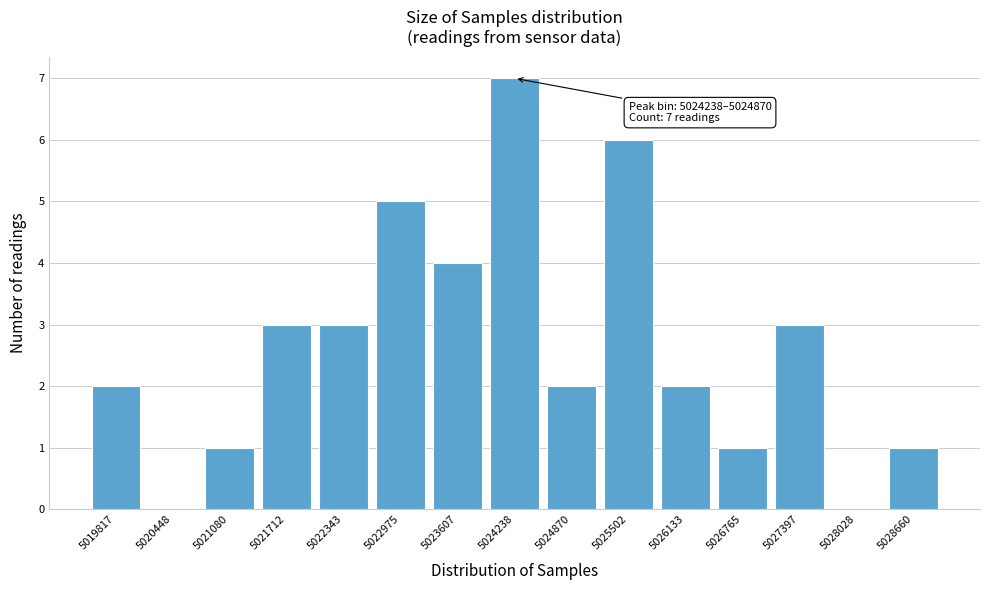

Reading left to right, extract all data points from this chart.

5019817=2	5020448=0	5021080=1	5021712=3	5022343=3	5022975=5	5023607=4	5024238=7	5024870=2	5025502=6	5026133=2	5026765=1	5027397=3	5028028=0	5028660=1